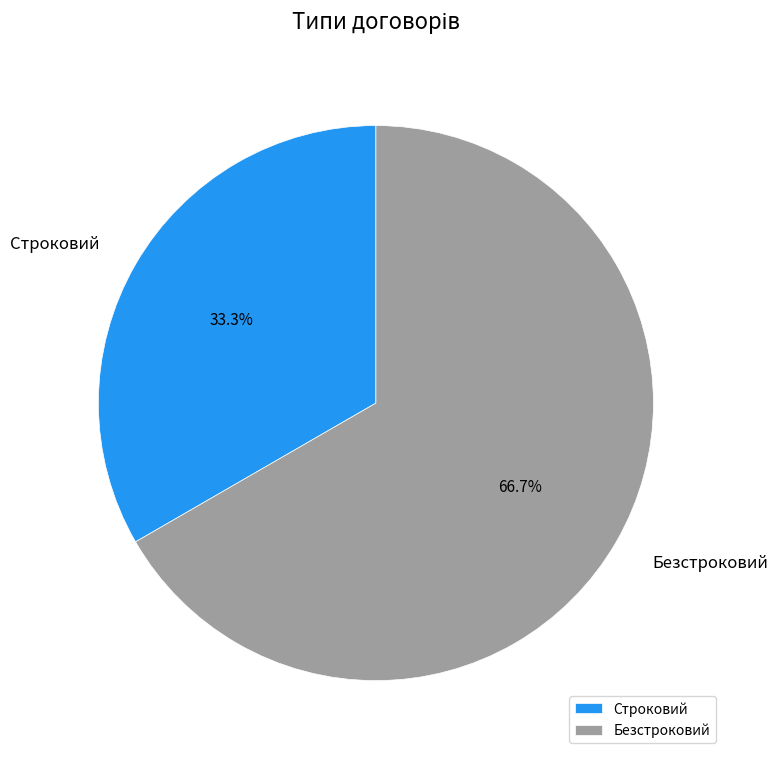

Is it true that Безстроковий is 67% of the pie?

True